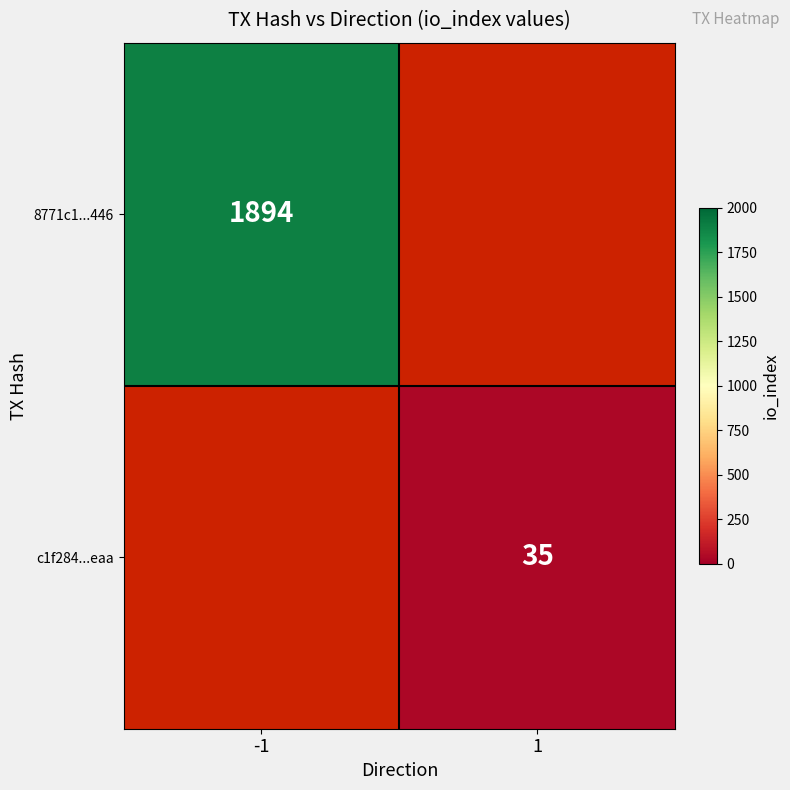

The c1f284...eaa series shows 54 at 1. True or false?

False